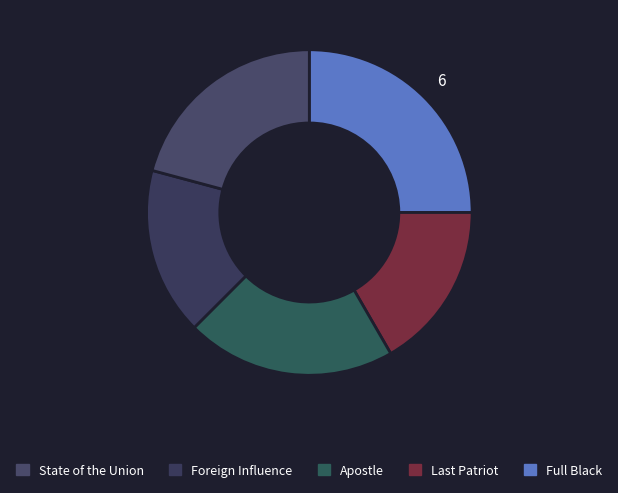

How many segments does this pie chart have?

5